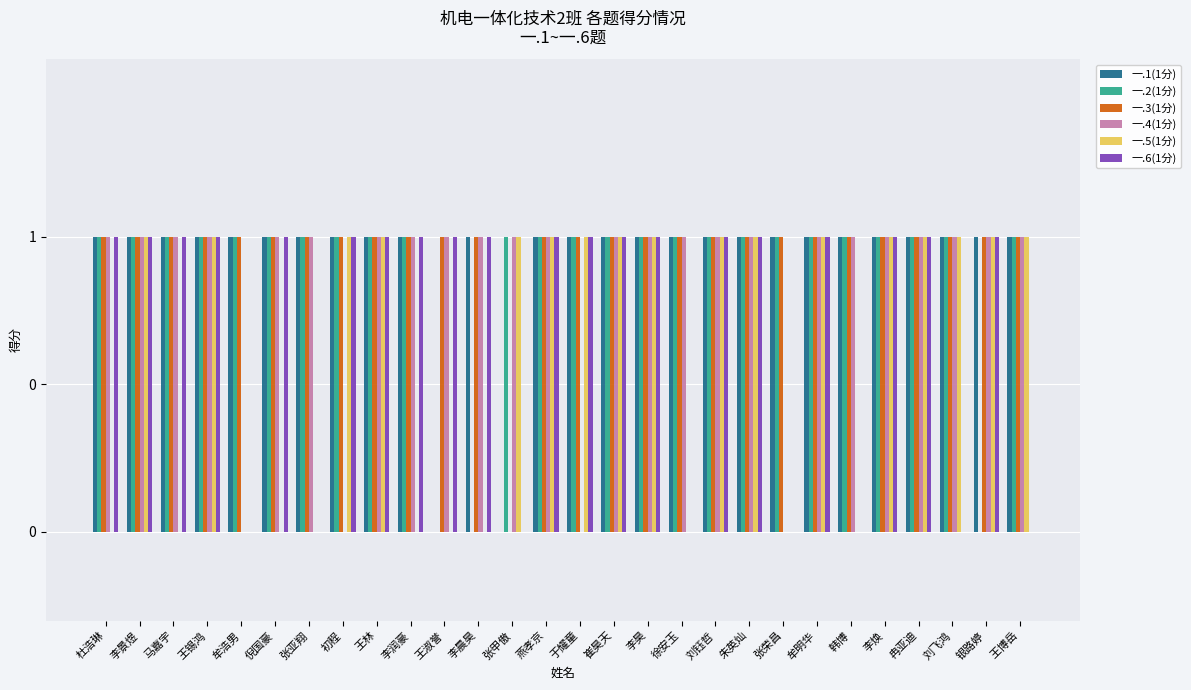

What is the difference between the second highest and minimum values in the 一.4(1分) series?

1